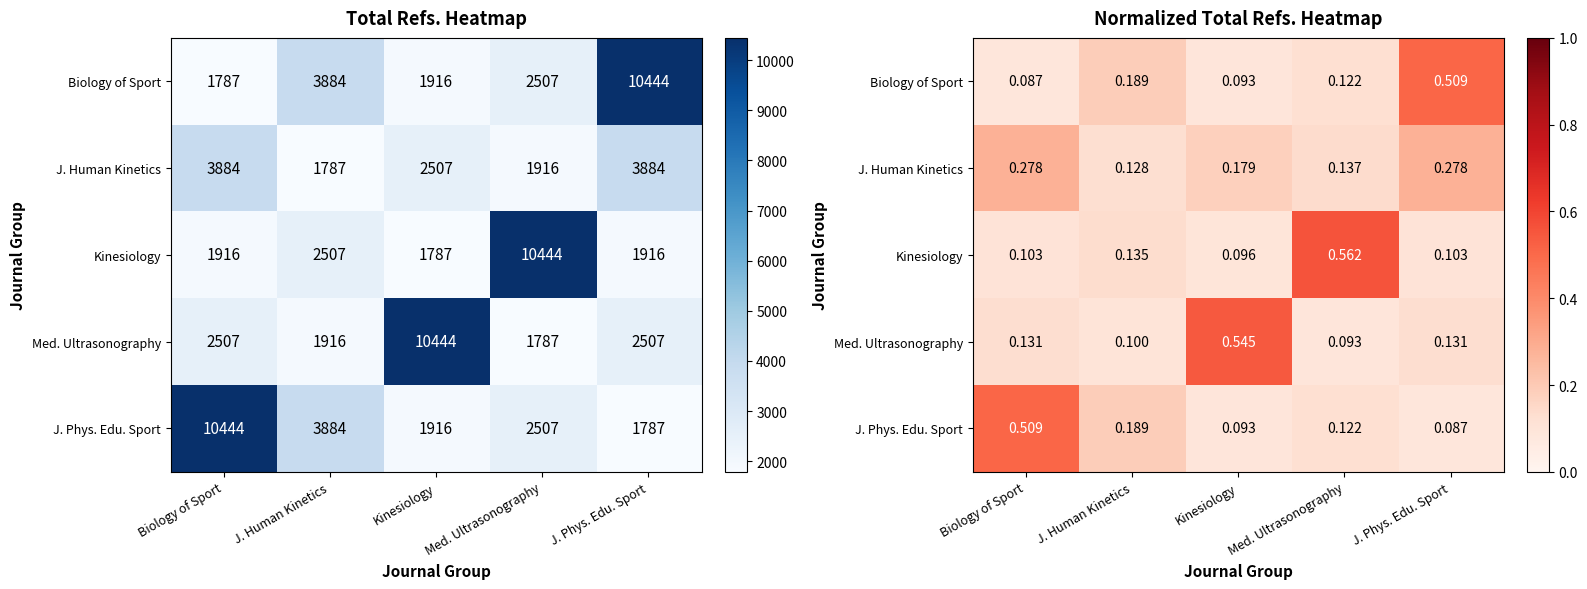

Is it true that Kinesiology equals 0.1 at J. Human Kinetics?

True